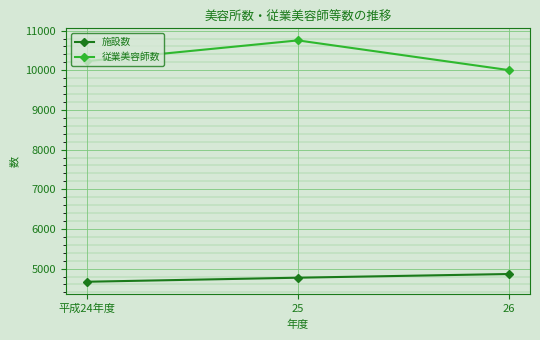

The value of 従業美容師数 at 平成24年度 is 14450. True or false?

False